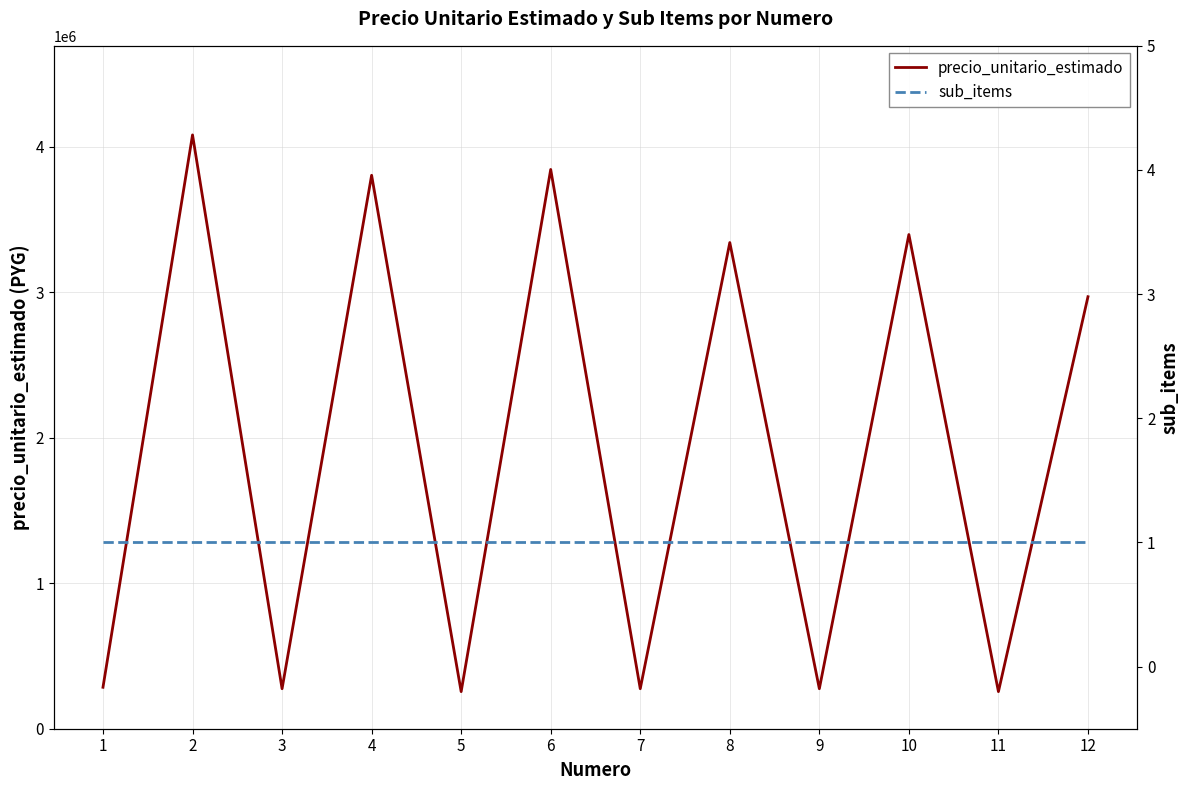

True or false: precio_unitario_estimado and sub_items cross at least once.

False